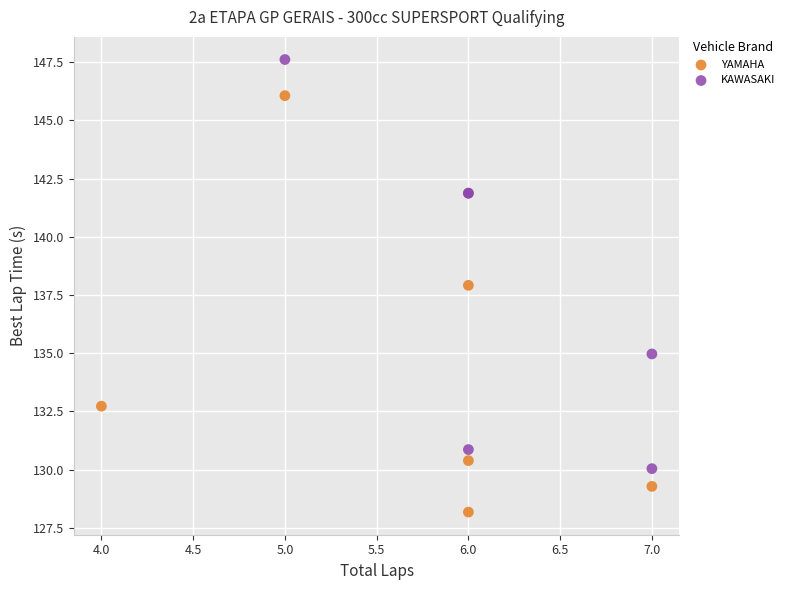

Which series has the widest spread of Y values?

YAMAHA